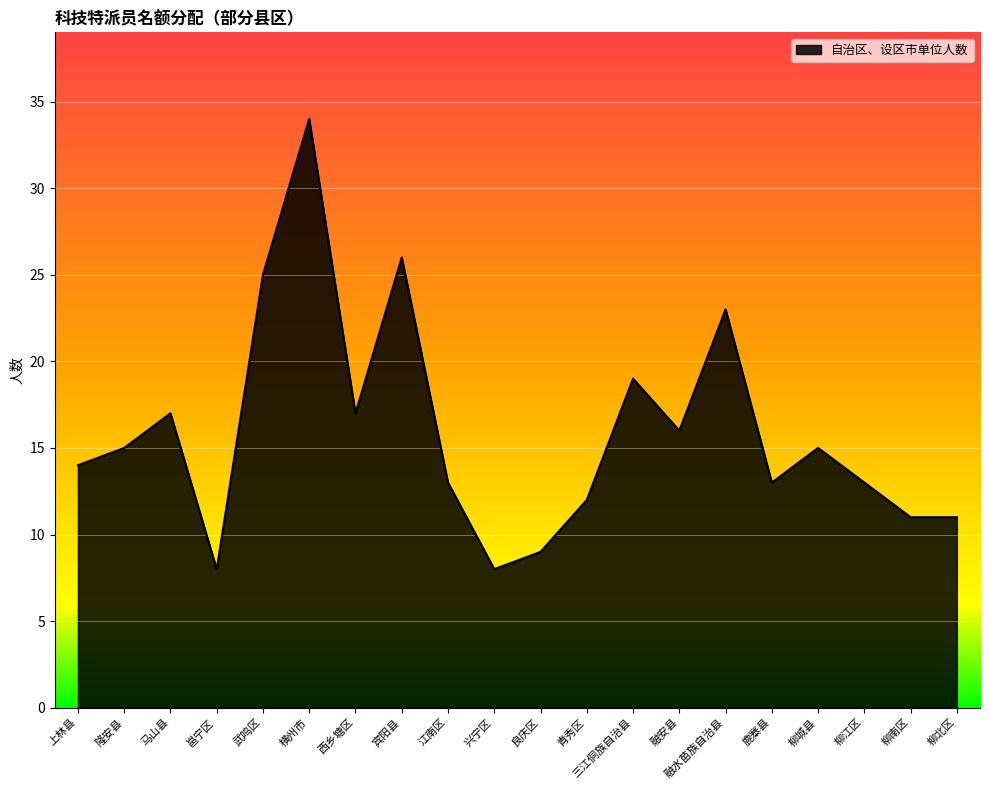

What is the maximum value shown in the chart?

34